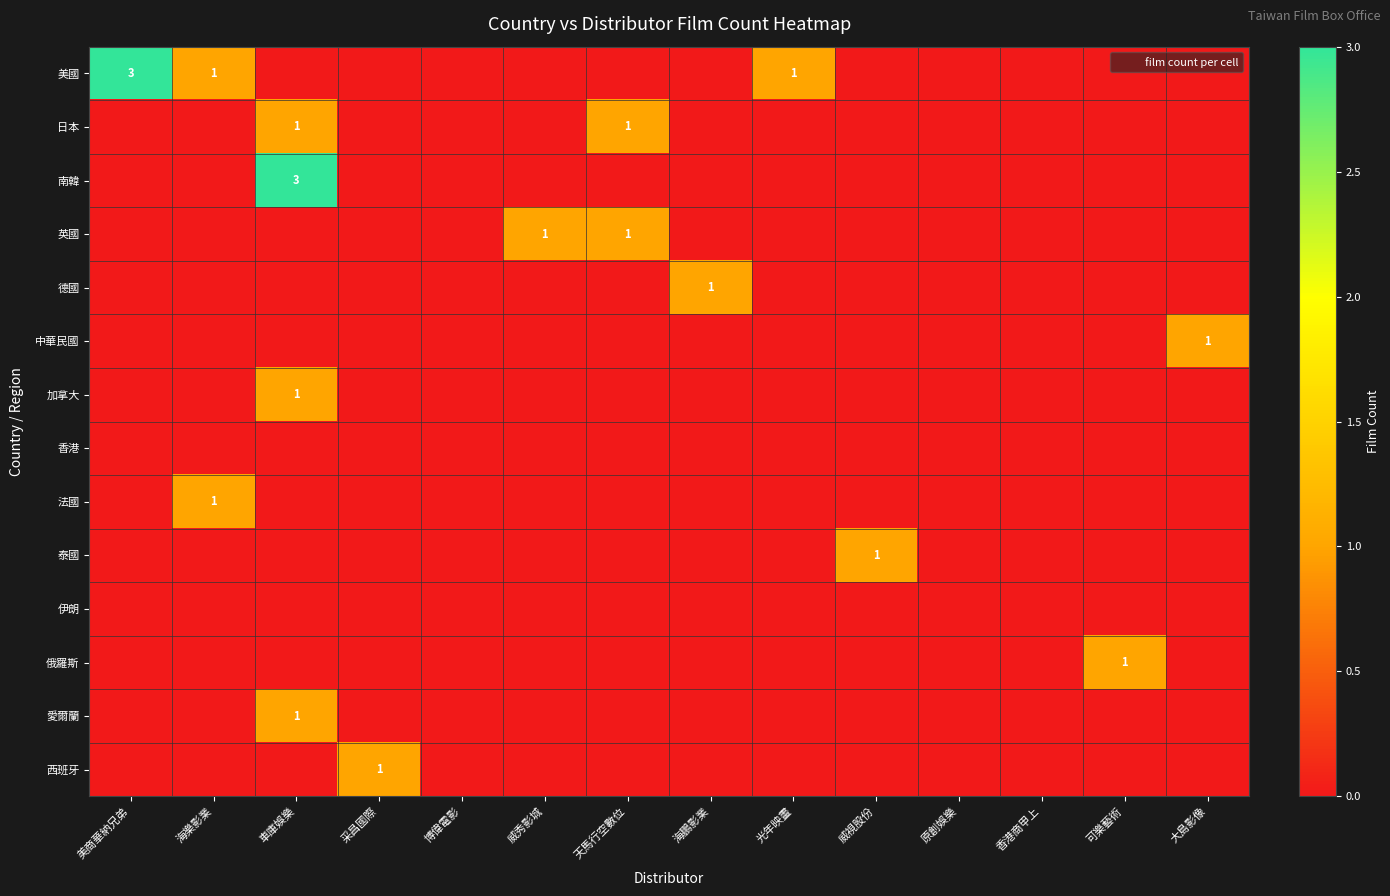

Is the value of 德國 at 美商華納兄弟 greater than the value of 伊朗 at 采昌國際?

No